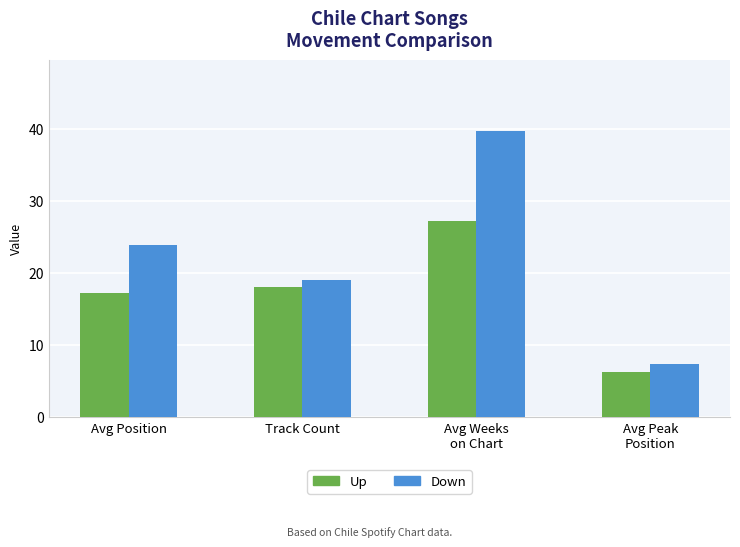

What is the label of the 1st bar from the left?

Avg Position